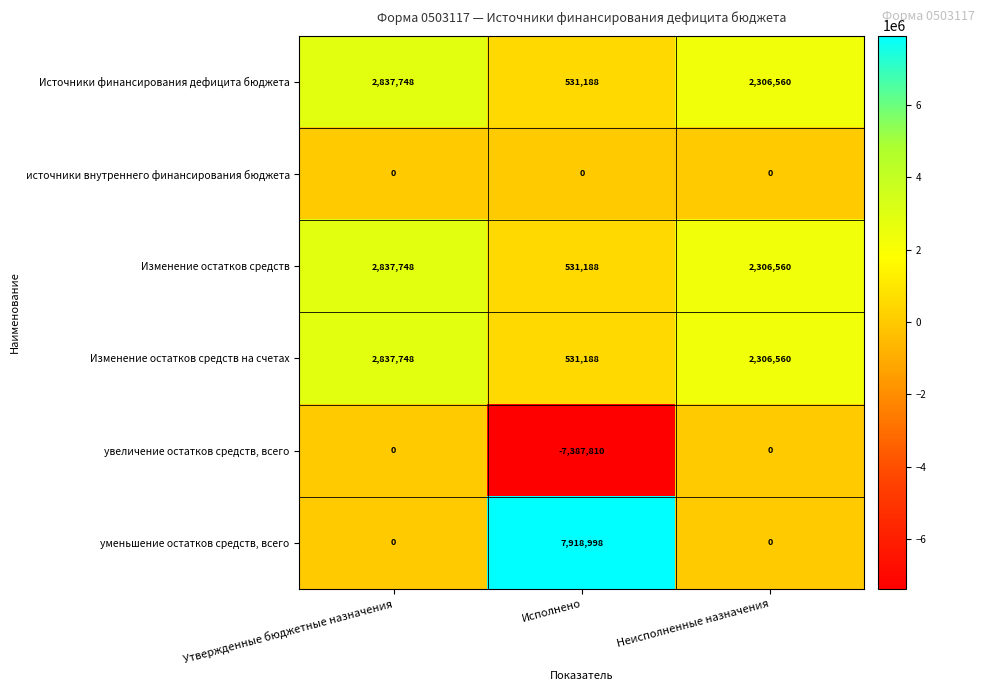

What is the difference between the maximum and second lowest values in the уменьшение остатков средств, всего series?

7918998